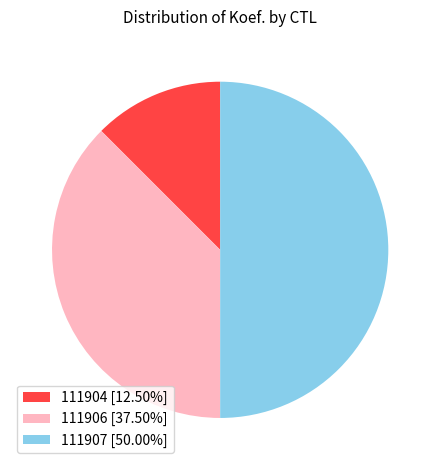

How many segments does this pie chart have?

3